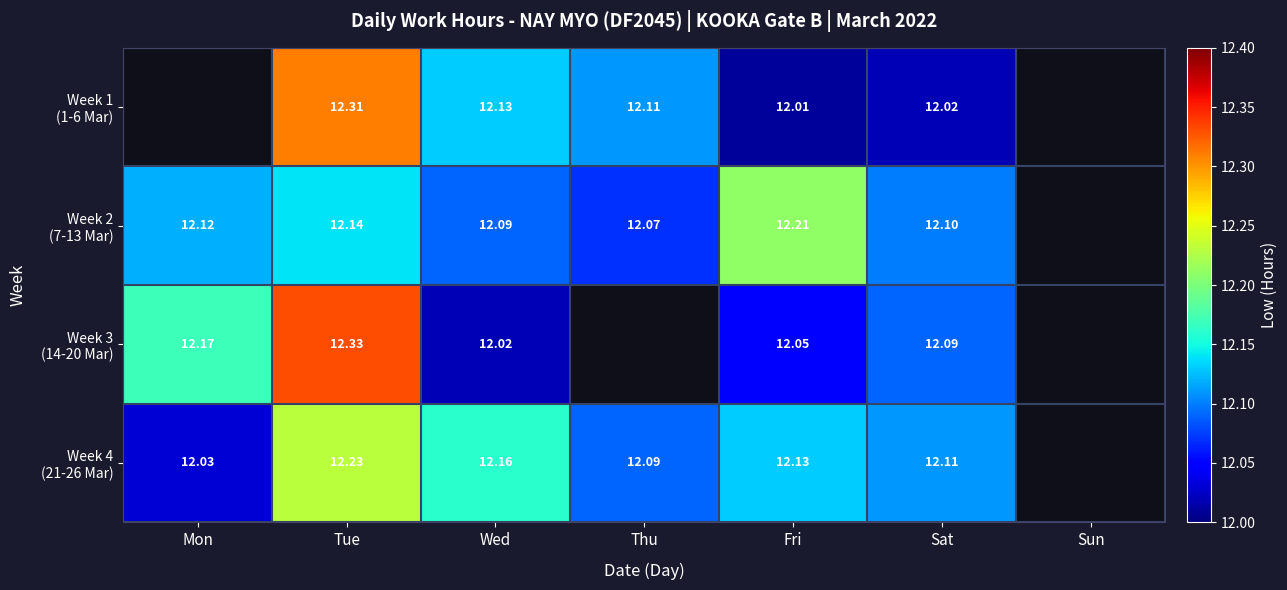

What is the smallest value displayed?

12.0